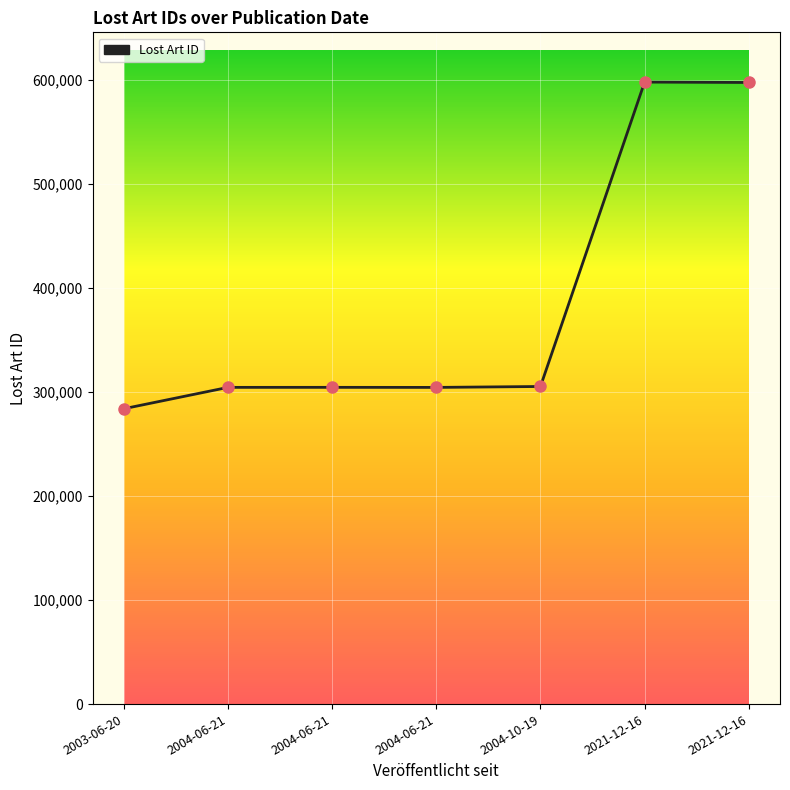

Approximately how many times larger is the value at 2004-10-19 compared to 2021-12-16?

0.5